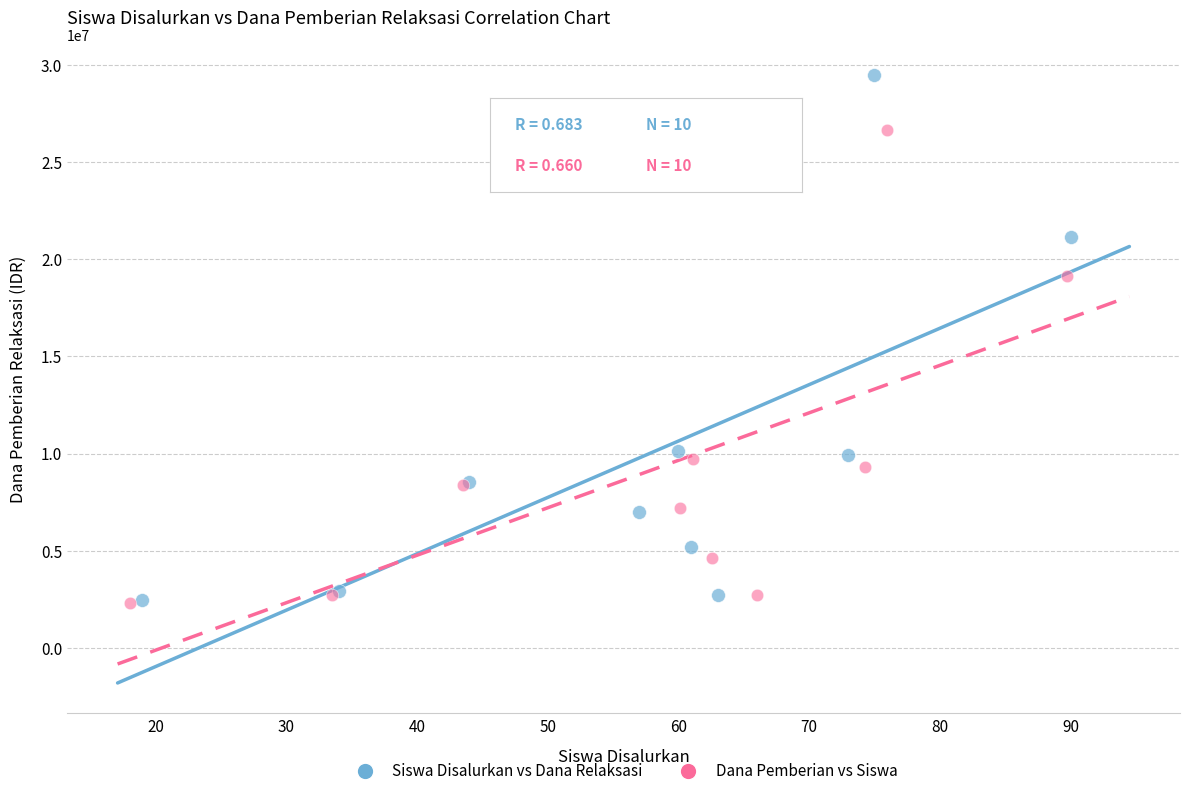

Which series reaches the maximum Y coordinate?

Siswa Disalurkan vs Dana Relaksasi